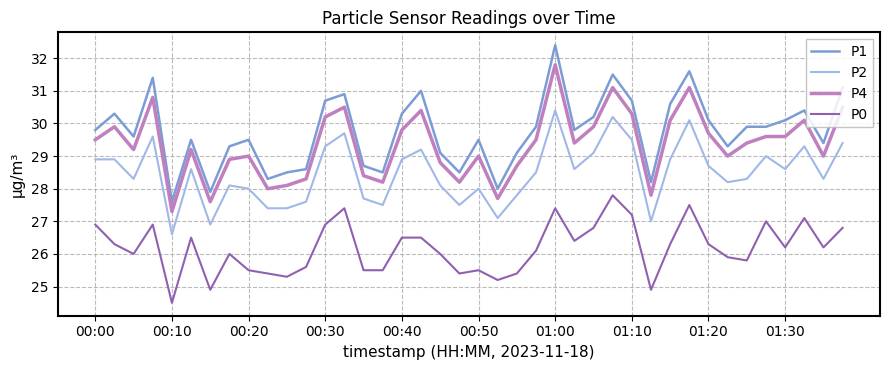

Reading left to right, what are all the values shown in this chart?

P1: 29.8	30.3	29.6	31.4	27.6	29.5	27.9	29.3	29.5	28.3	28.5	28.6	30.7	30.9	28.7	28.5	30.3	31.0	29.1	28.5	29.5	28.0	29.1	29.9	32.4	29.8	30.2	31.5	30.7	28.2	30.6	31.6	30.1	29.3	29.9	29.9	30.1	30.4	29.4	31.1
P2: 28.9	28.9	28.3	29.6	26.6	28.6	26.9	28.1	28.0	27.4	27.4	27.6	29.3	29.7	27.7	27.5	28.9	29.2	28.1	27.5	28.0	27.1	27.8	28.5	30.4	28.6	29.1	30.2	29.5	27.0	28.9	30.1	28.7	28.2	28.3	29.0	28.6	29.3	28.3	29.4
P4: 29.5	29.9	29.2	30.8	27.3	29.2	27.6	28.9	29.0	28.0	28.1	28.3	30.2	30.5	28.4	28.2	29.8	30.4	28.8	28.2	29.0	27.7	28.7	29.5	31.8	29.4	29.9	31.1	30.3	27.8	30.1	31.1	29.7	29.0	29.4	29.6	29.6	30.1	29.0	30.5
P0: 26.9	26.3	26.0	26.9	24.5	26.5	24.9	26.0	25.5	25.4	25.3	25.6	26.9	27.4	25.5	25.5	26.5	26.5	26.0	25.4	25.5	25.2	25.4	26.1	27.4	26.4	26.8	27.8	27.2	24.9	26.3	27.5	26.3	25.9	25.8	27.0	26.2	27.1	26.2	26.8